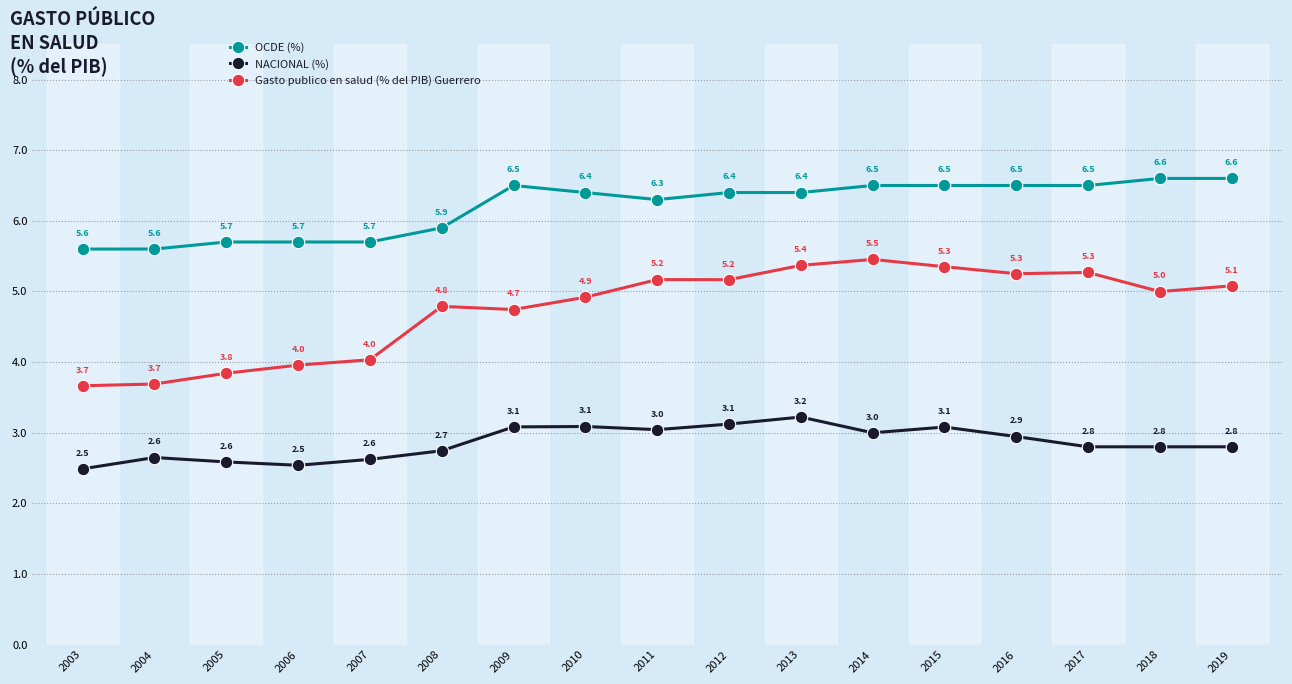

What is the average value of the Gasto publico en salud (% del PIB) Guerrero series?

4.7